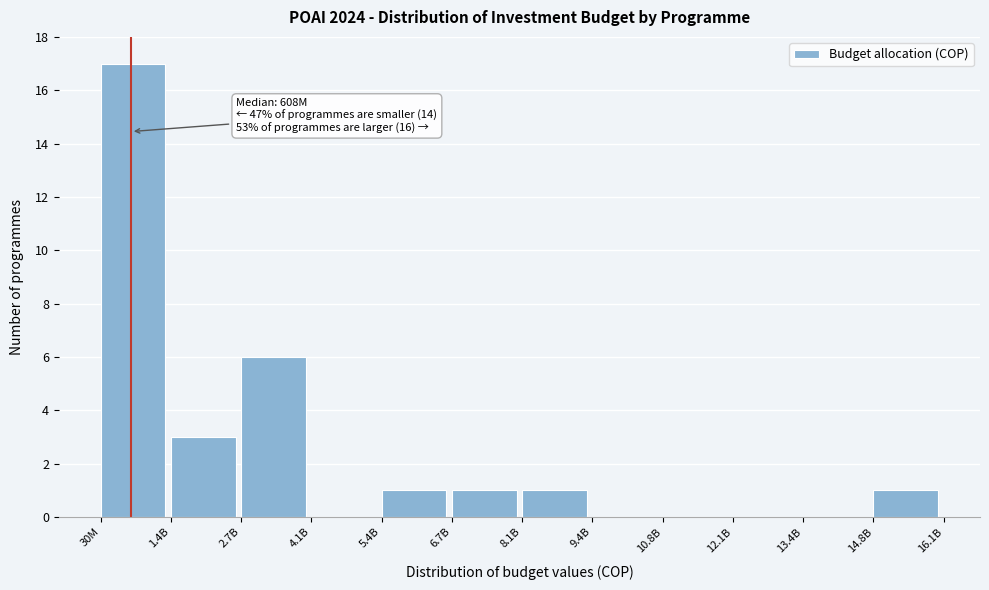

Reading left to right, list all the values displayed in this chart.

30M=17	1.4B=3	2.7B=6	4.1B=0	5.4B=1	6.7B=1	8.1B=1	9.4B=0	10.8B=0	12.1B=0	13.4B=0	14.8B=1